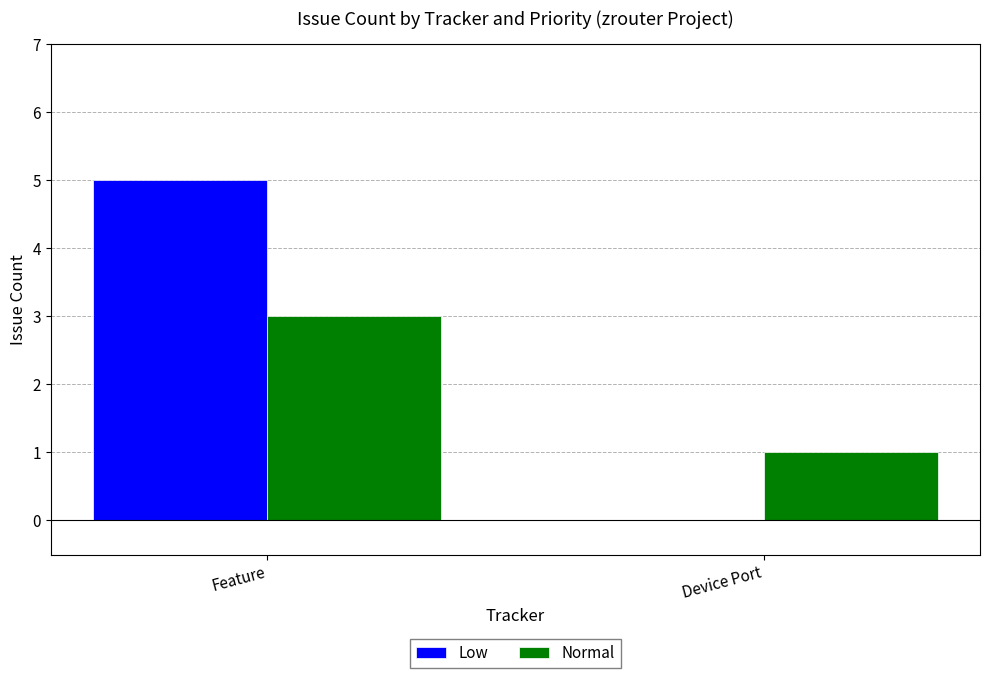

How many Normal values are between 1 and 3?

2